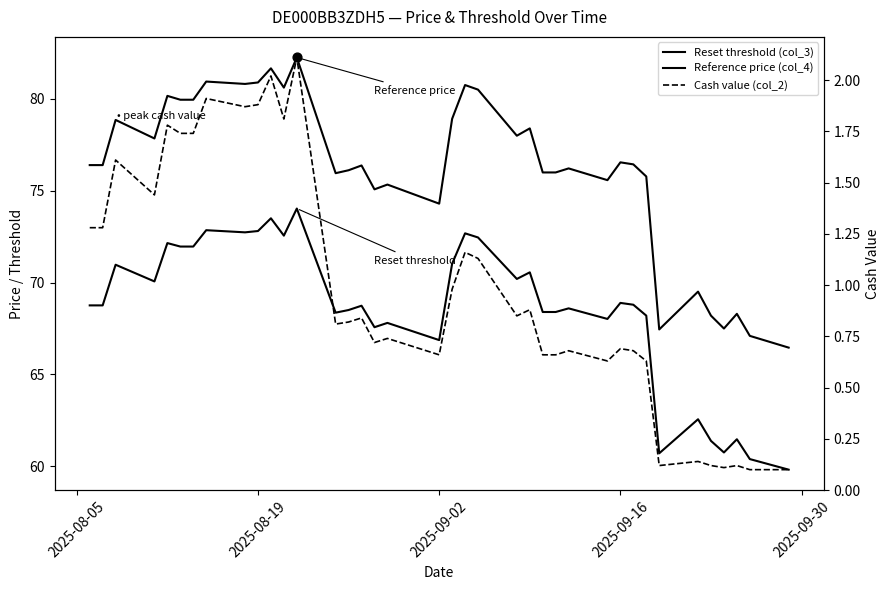

Which series has the largest total across all categories?

Reference price (col_4)